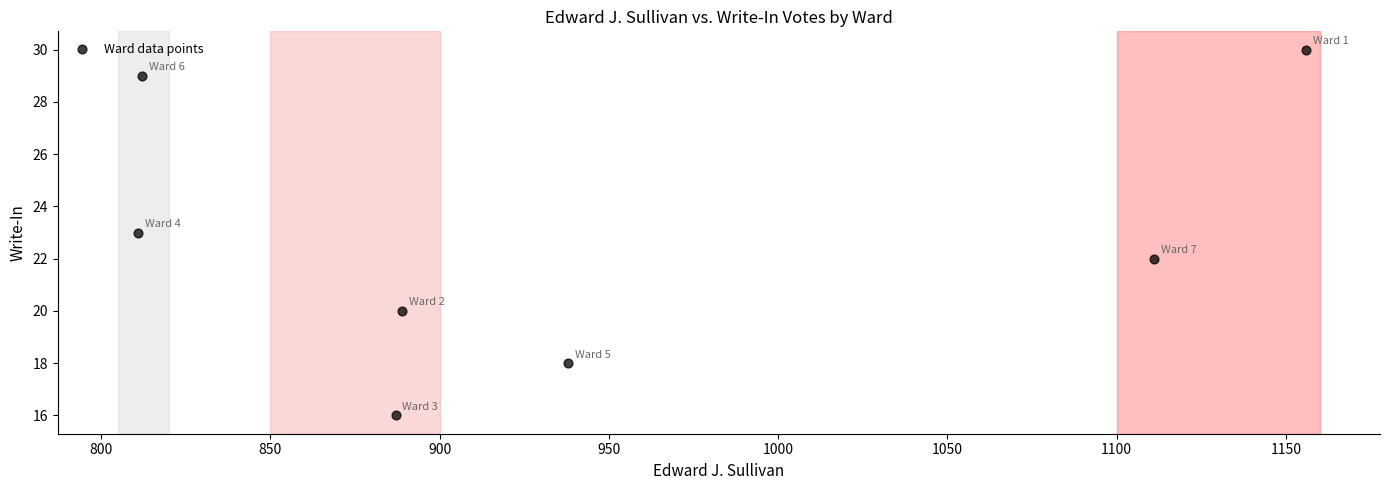

What is the range of Y values (max minus min)?

14